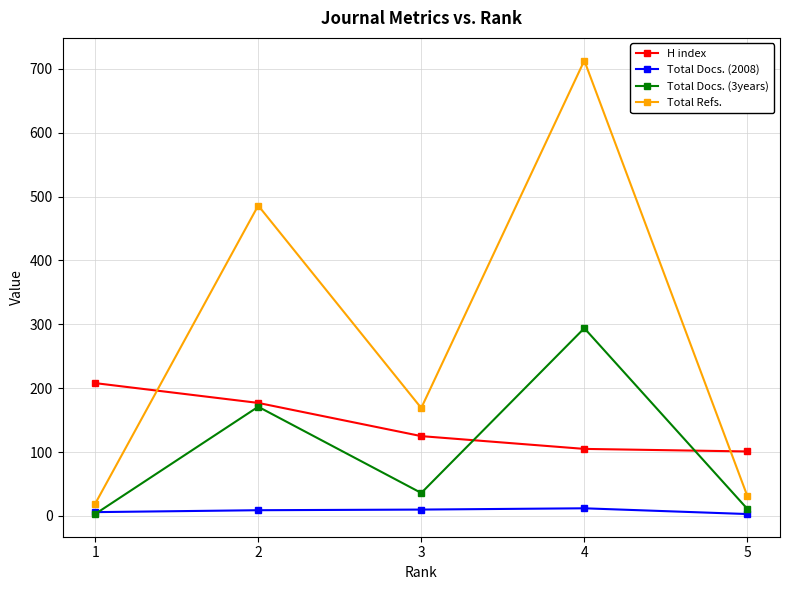

Which category has the highest value across all series?

4